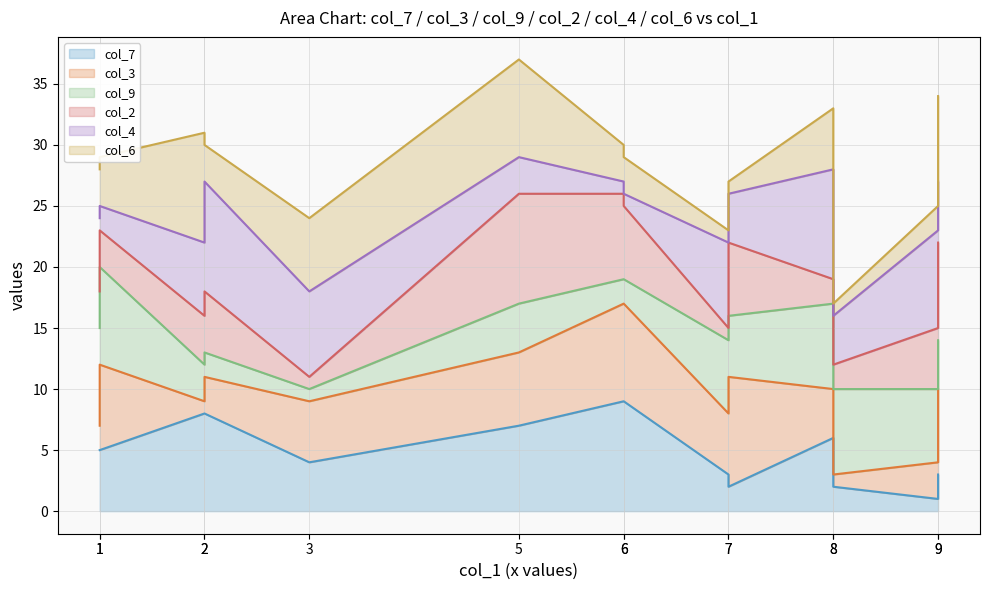

True or false: col_3 (line) and col_2 (line) intersect in this chart.

False